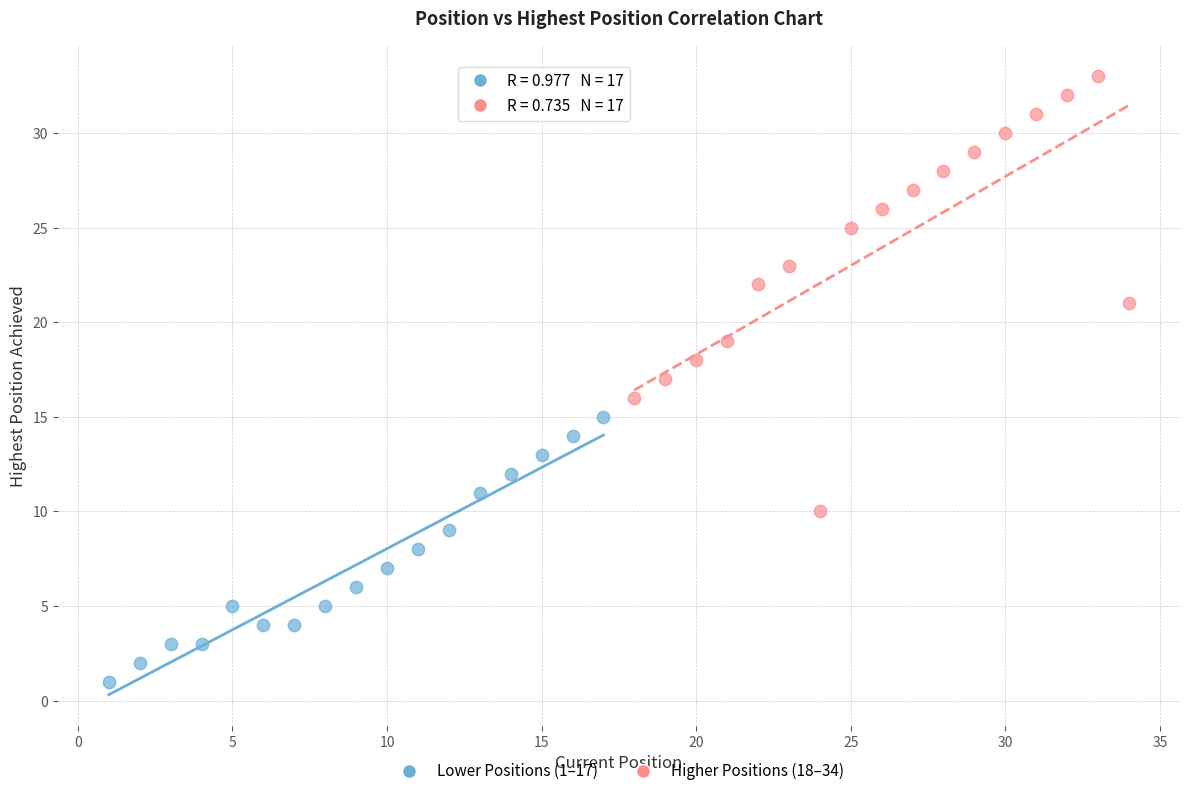

Which series has the widest spread of Y values?

Higher Positions (18–34)